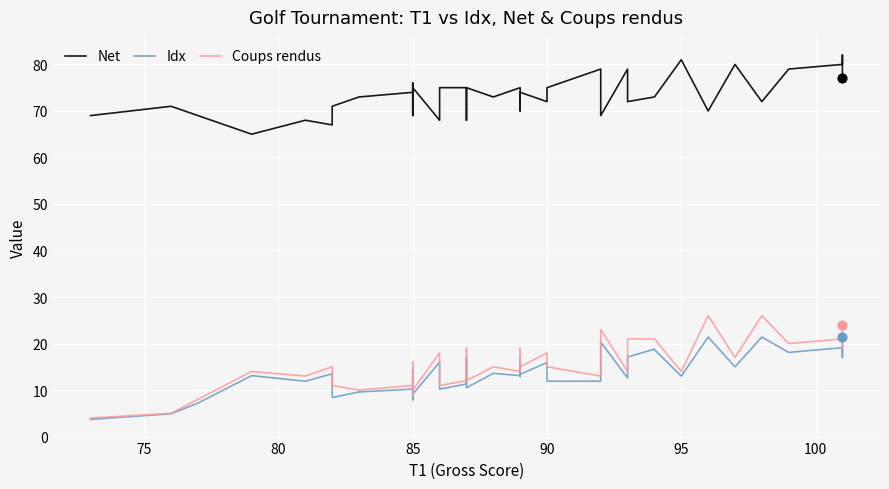

Which series reaches the maximum Y coordinate?

Net